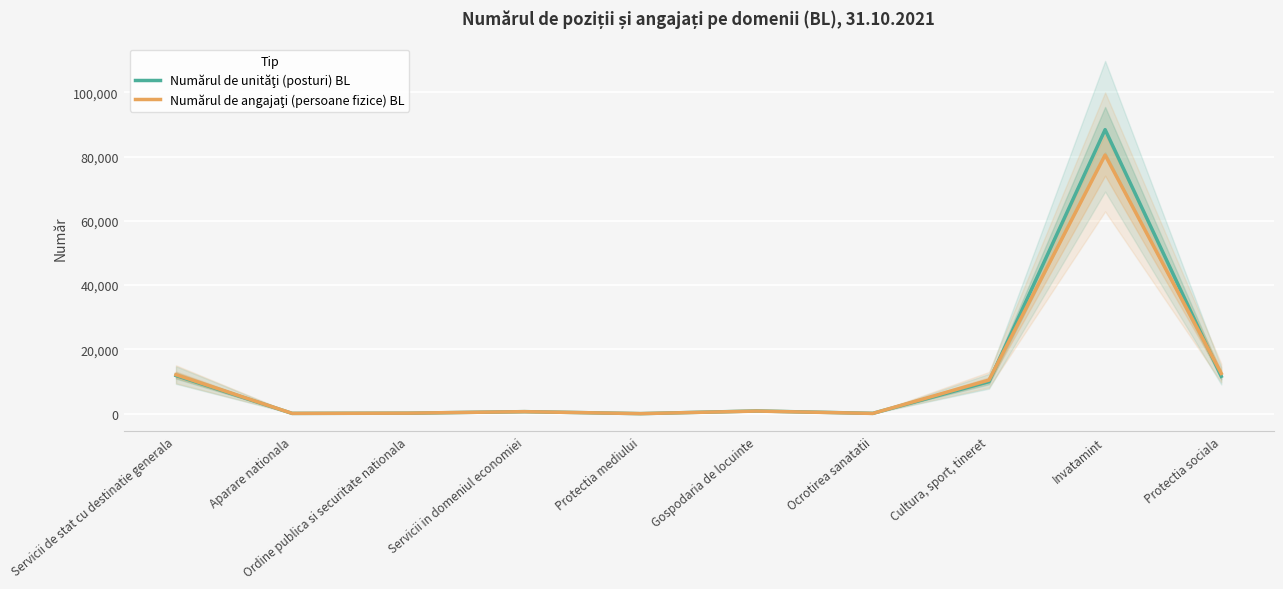

What is the difference between the Numărul de unităţi (posturi) BL values at Protectia sociala and Ordine publica si securitate nationala?

11468.8